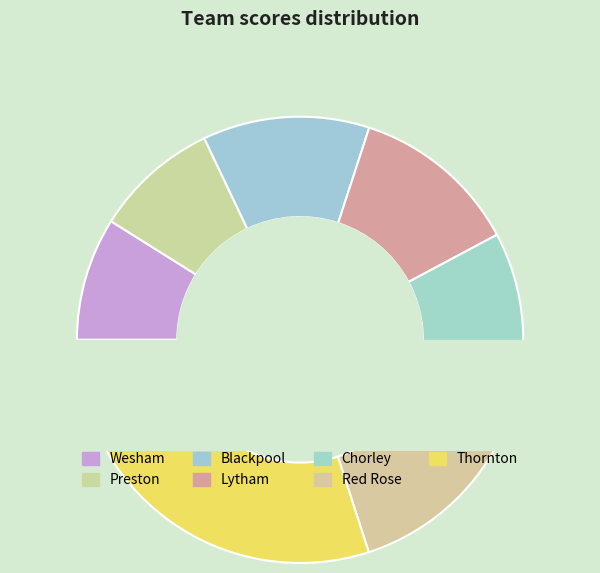

Does Thornton account for over 50% of the chart?

No